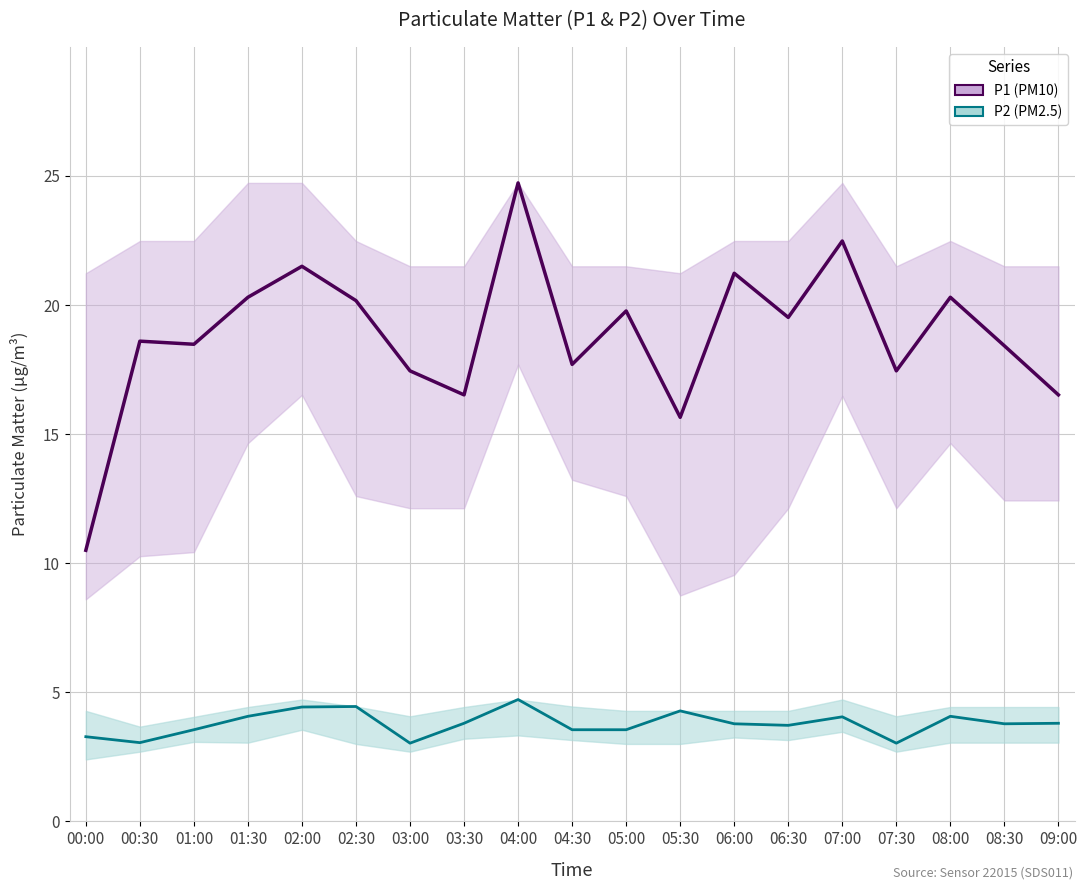

What are all the series names shown in the legend?

P1, P2